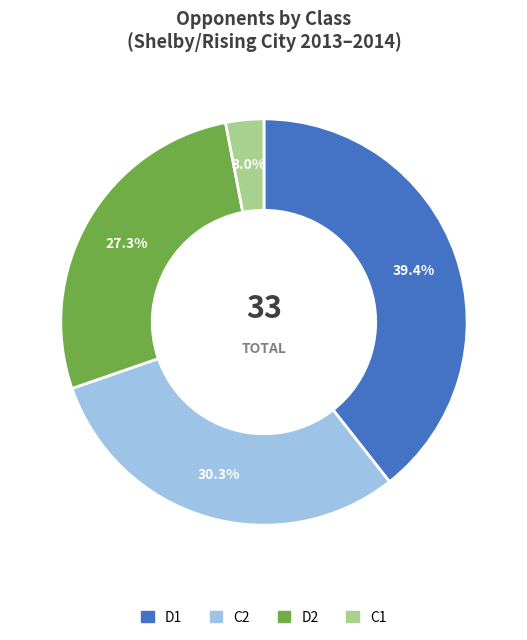

What percentage do D1 and C1 together represent?

42.4%